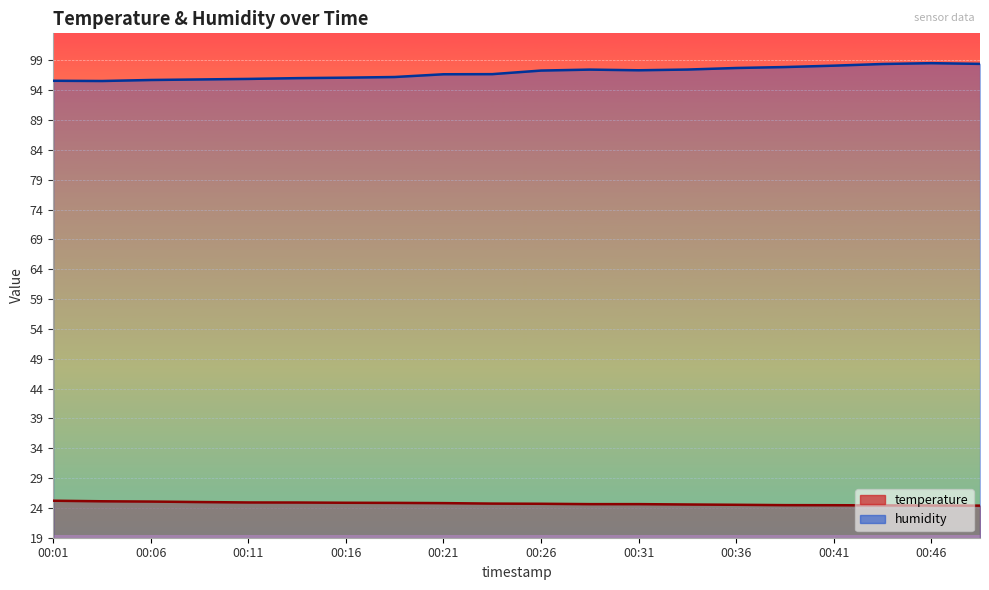

What is the difference between the temperature values at 00:31 and 00:03?

0.5